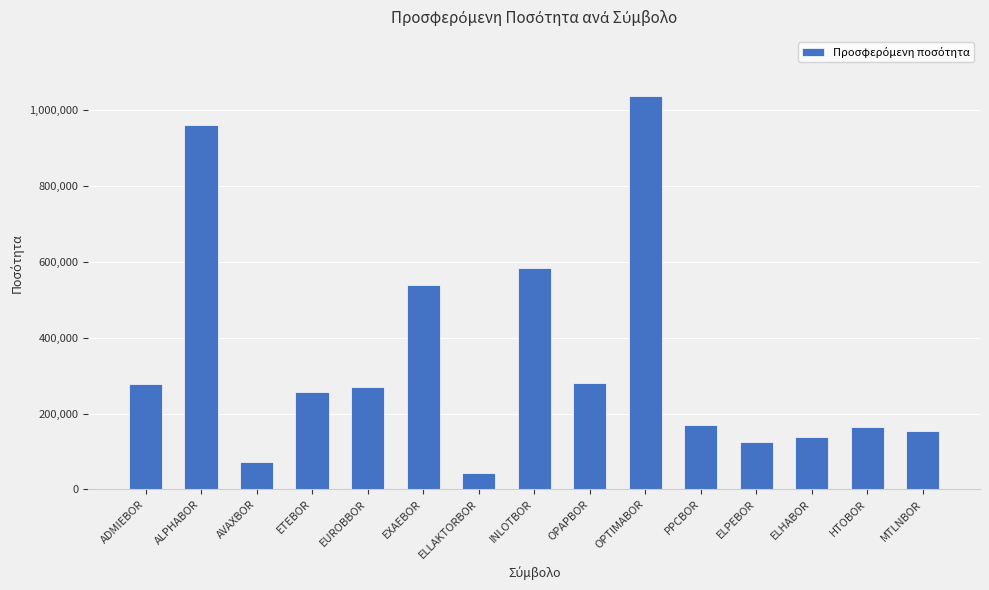

What is the change in value from EUROBBOR to OPTIMABOR?

+768474